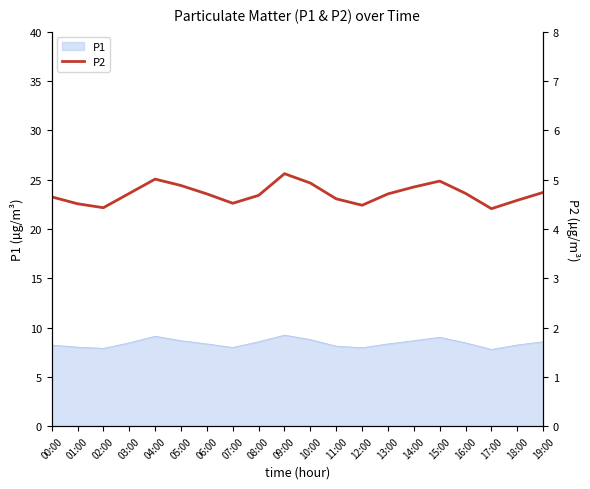

Is it true that P1 equals 8.6 at 19:00?

True